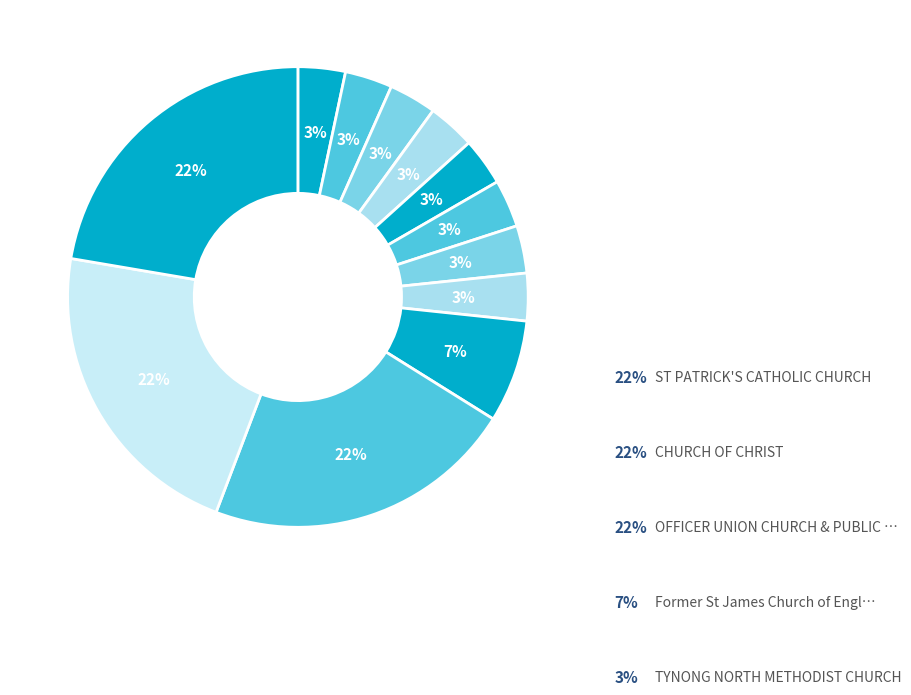

How many segments does this pie chart have?

12